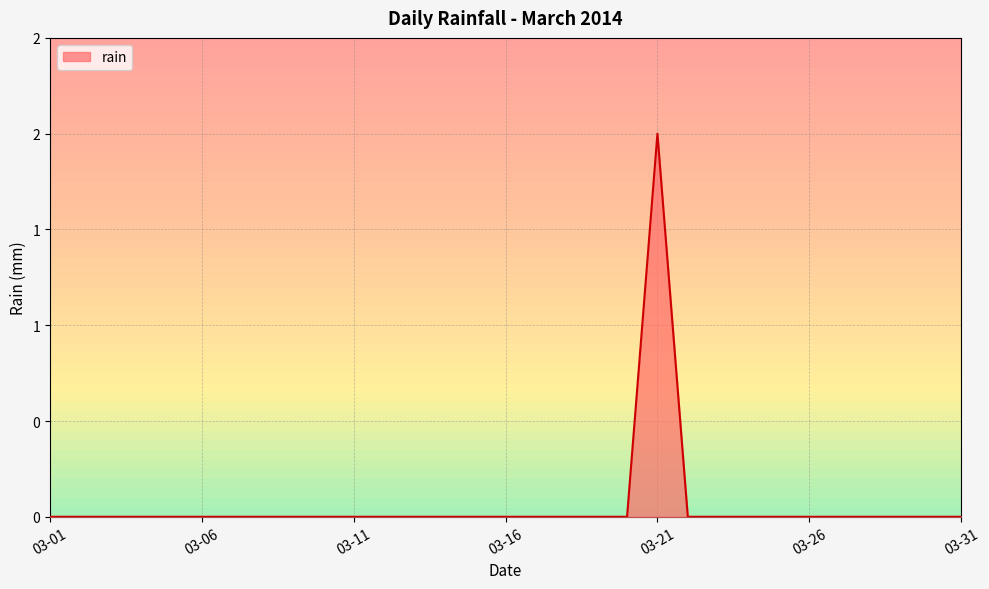

Where is the first local maximum?

03-21